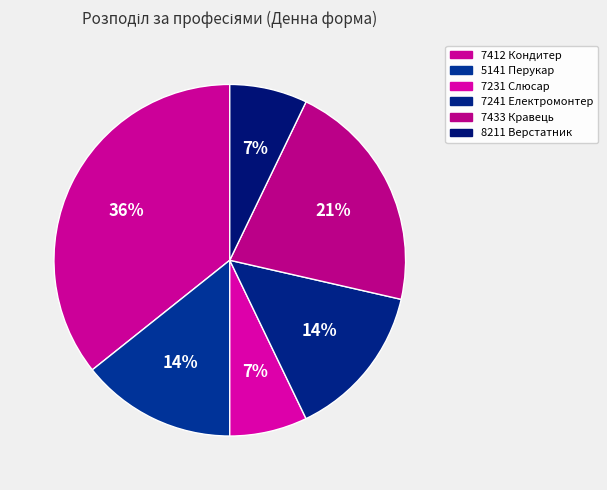

To the nearest percent, what is the average slice percentage?

17%